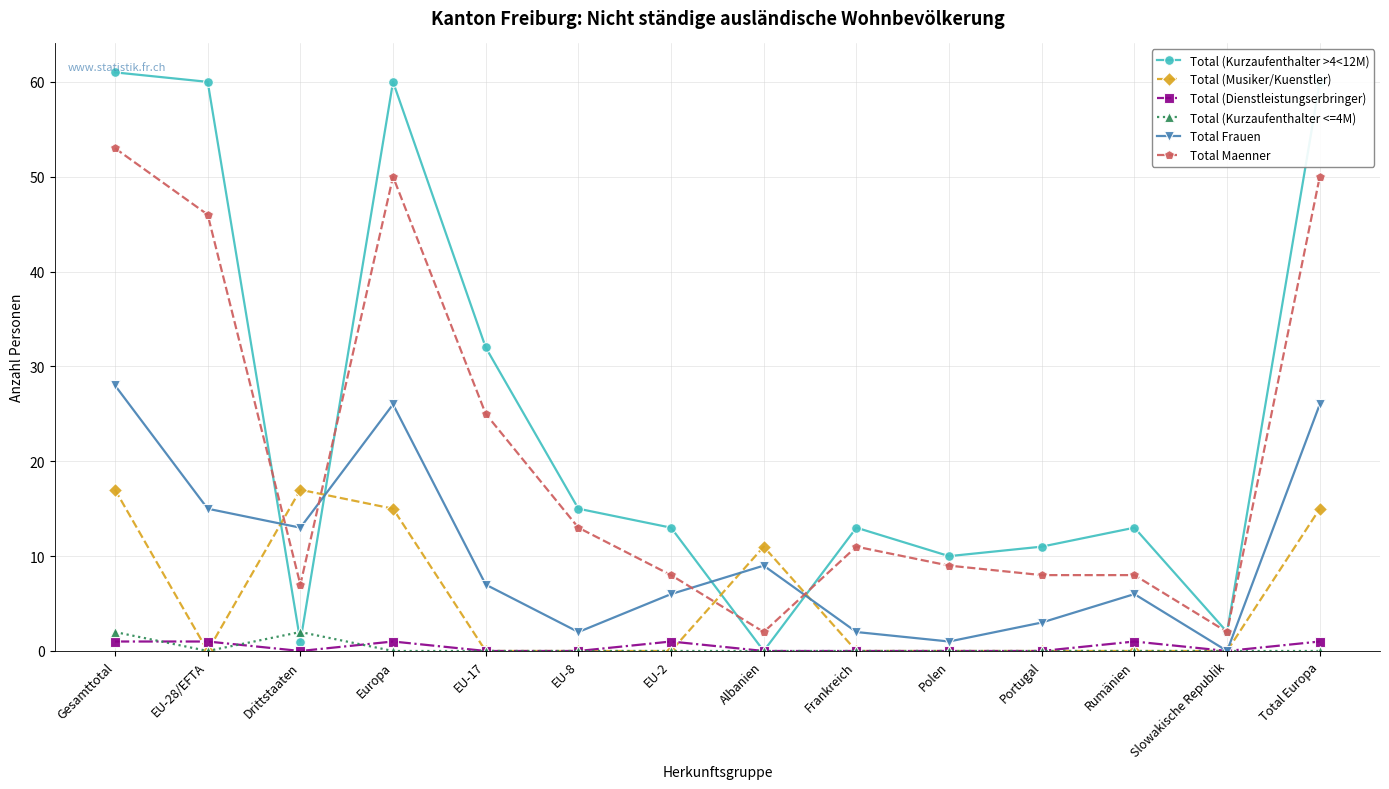

Count the number of categories in the chart.

14